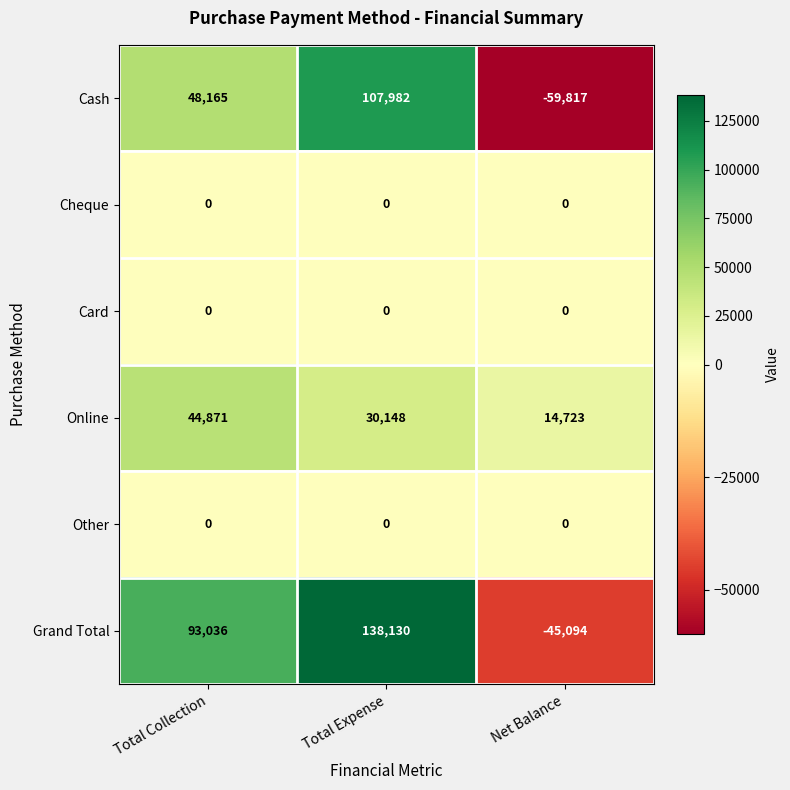

What is the sum of all Cash values?

96330